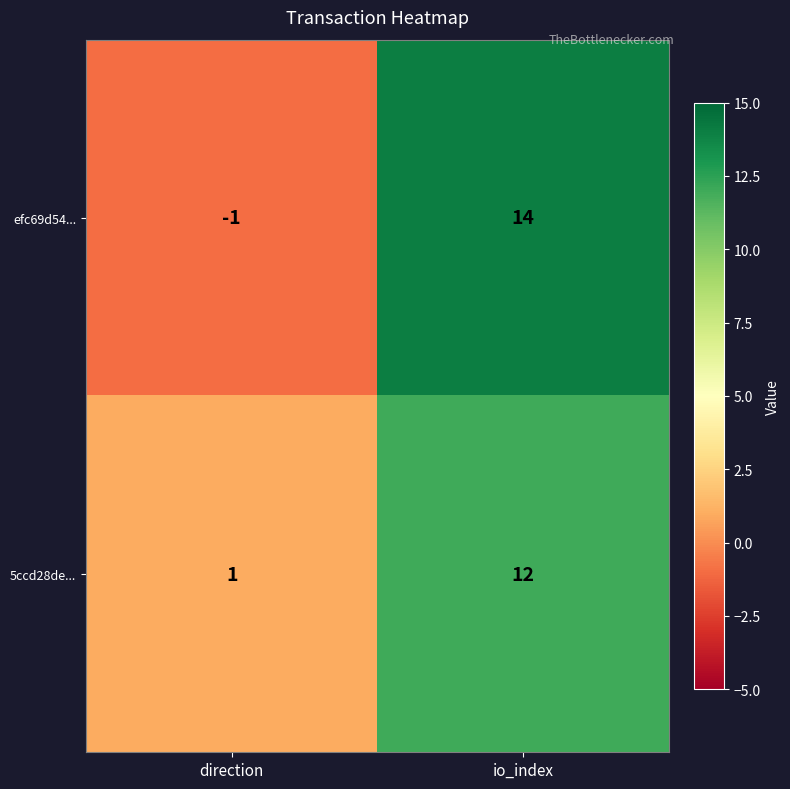

At how many categories does at least one series exceed 13?

1